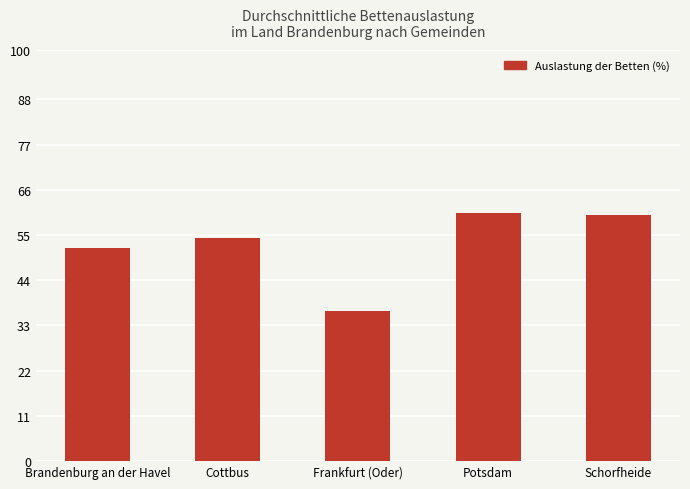

Are the bars horizontal?

No